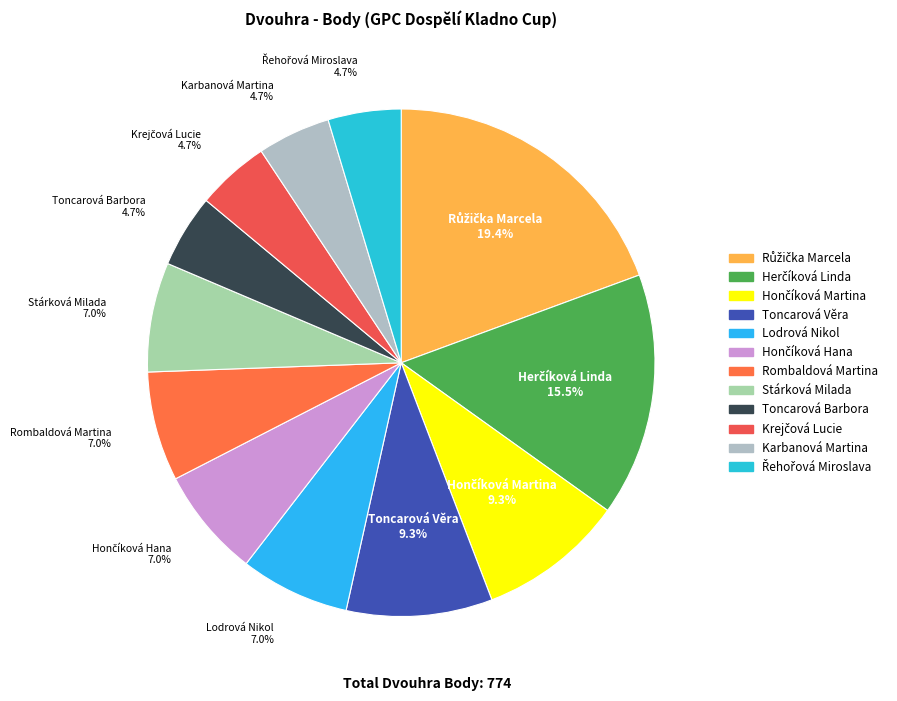

How much of the chart is everything except Stárková Milada?

93.0%